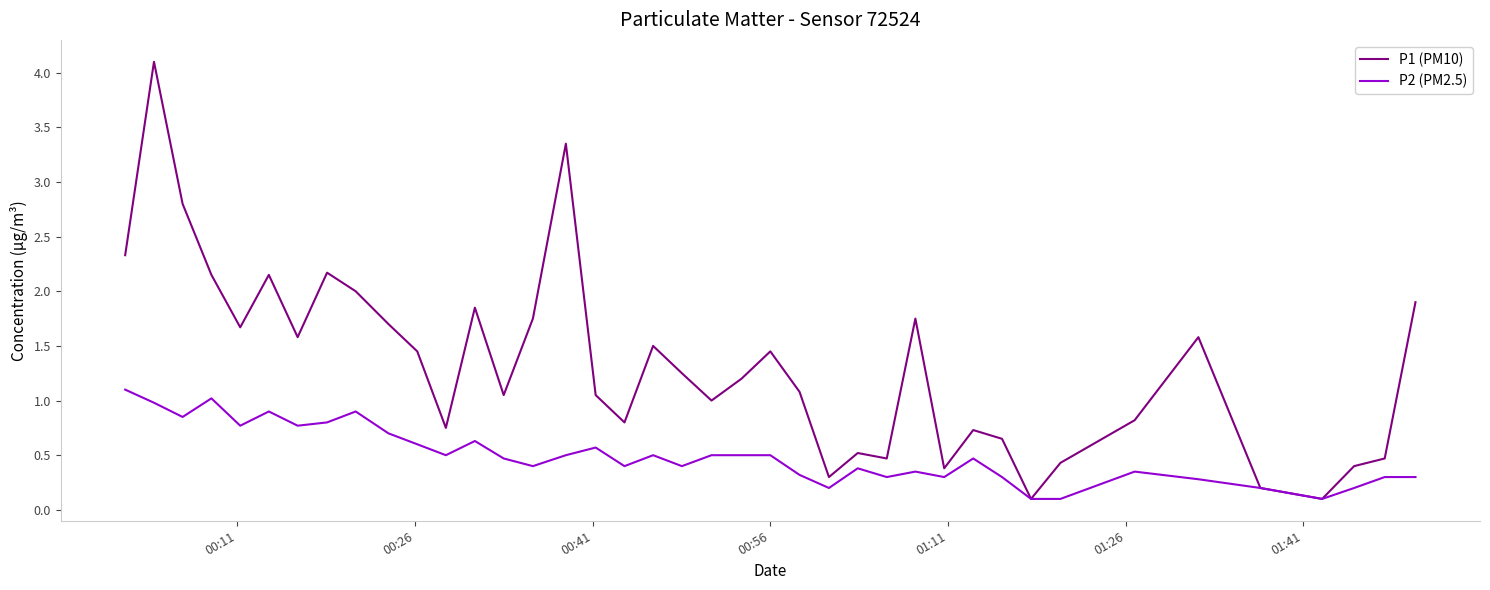

True or false: P2 (PM2.5) has more than 2 points higher than both neighbors.

True